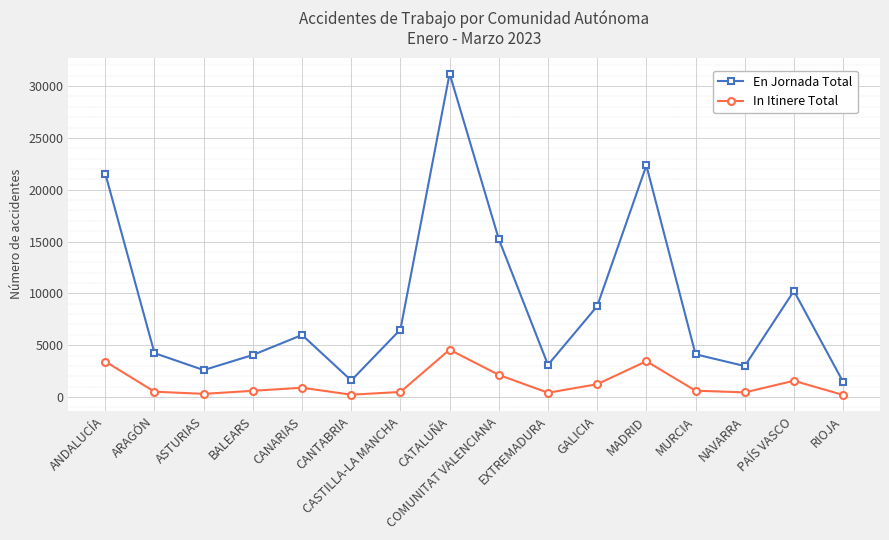

Rank the series by their average value, from lowest to highest.

In Itinere Total, En Jornada Total